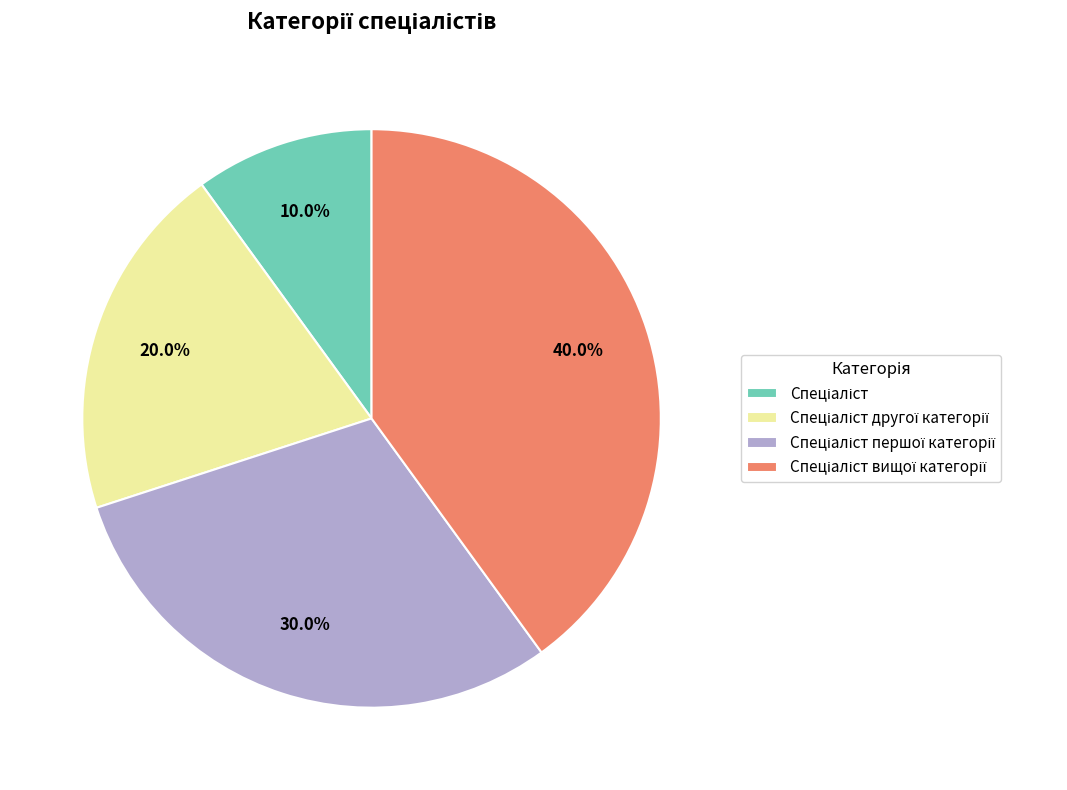

Is there any slice that represents more than half of the pie?

No